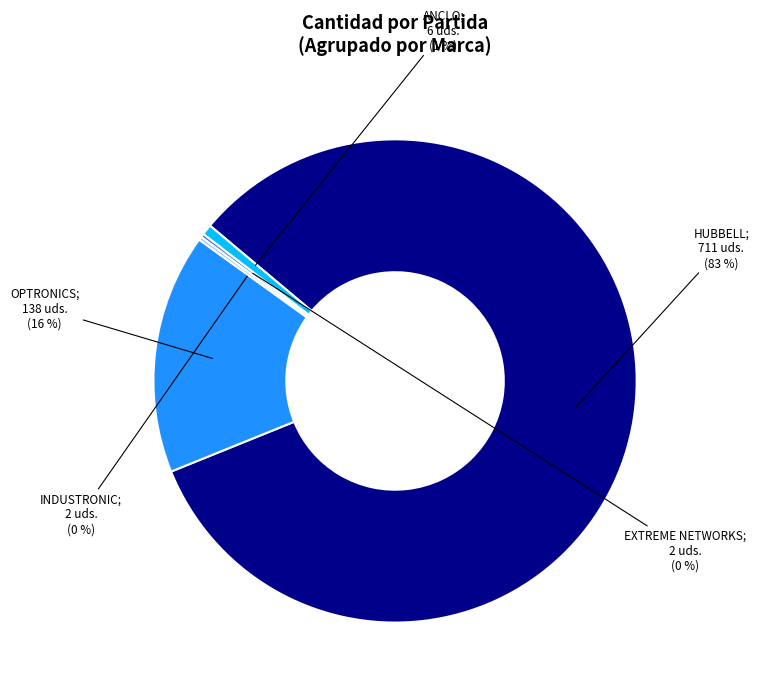

Is there any slice that represents more than half of the pie?

Yes